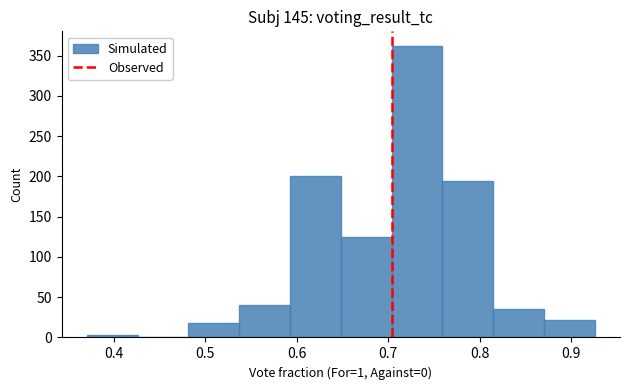

How tall is the bar that spans 0.65 to 0.70 on the x-axis? Neither the bar edges nor the heights are printed on the chart, so give them approximately, as read against the axes.

125